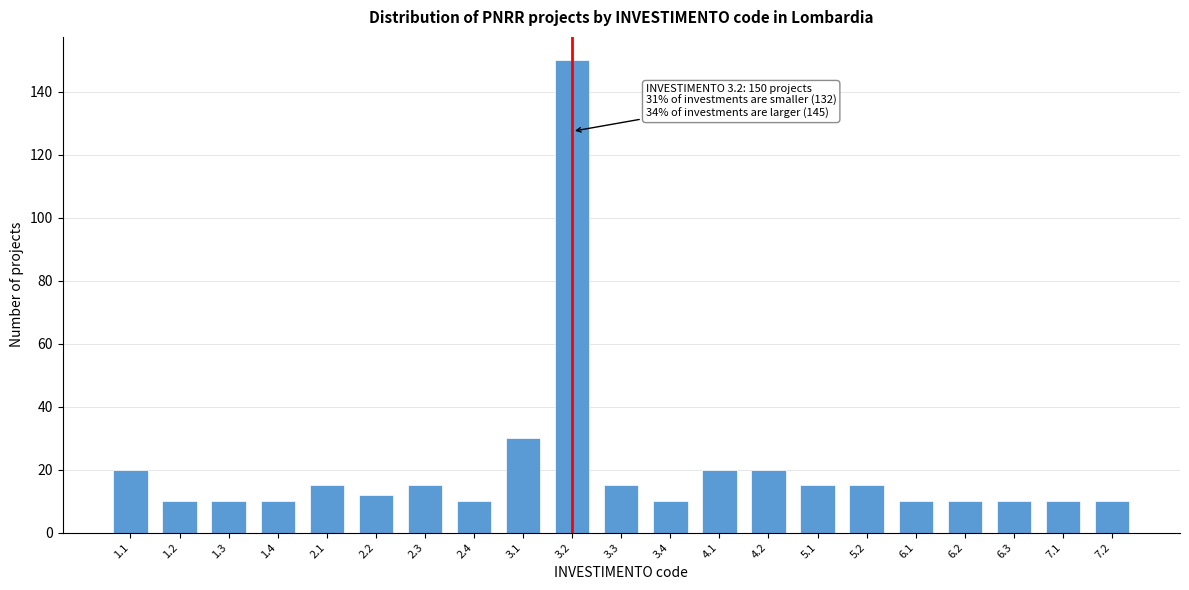

Reading left to right, what are all the values shown in this chart?

20	10	10	10	15	12	15	10	30	150	15	10	20	20	15	15	10	10	10	10	10